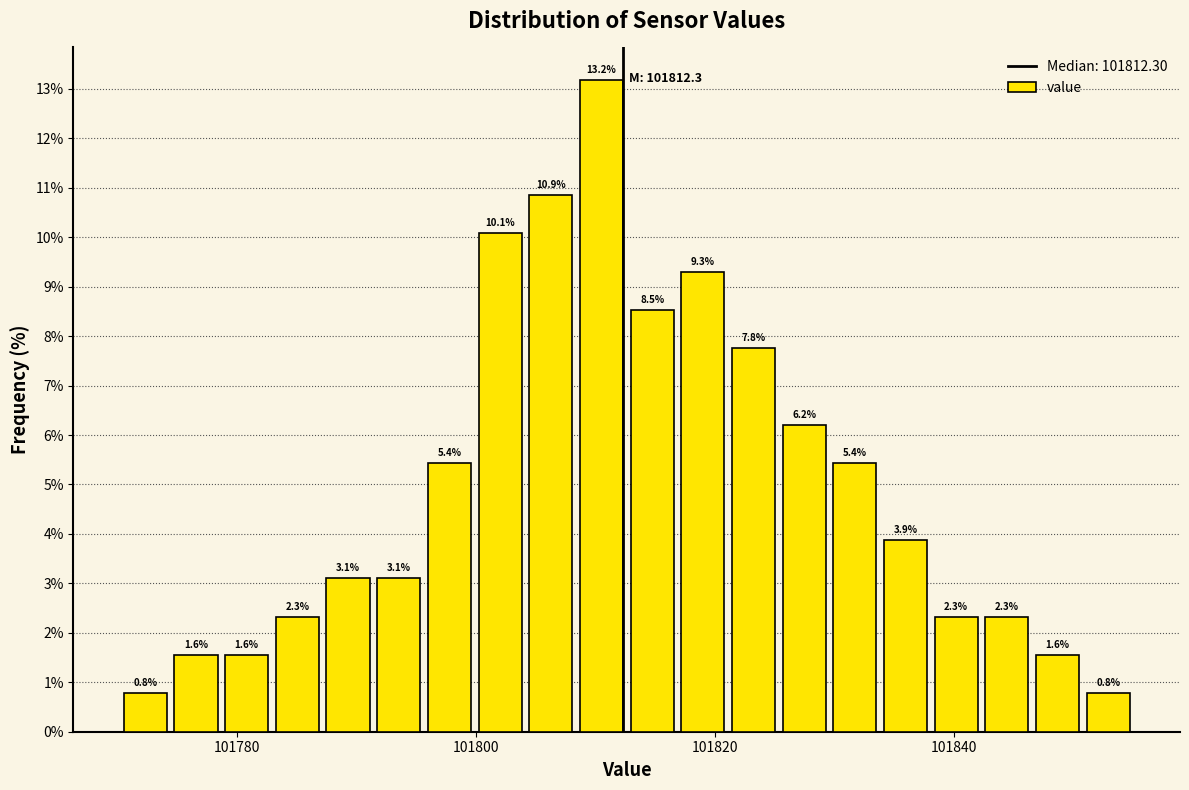

Around what value on the x-axis is the tallest bar? Give the approximate position of its centre, as read against the axis.

101810